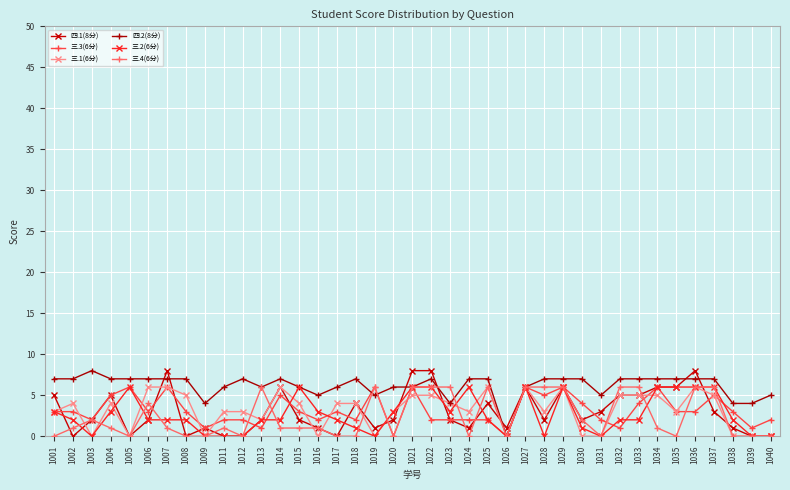

Where is the first local minimum for 四.1(8分)?

1002